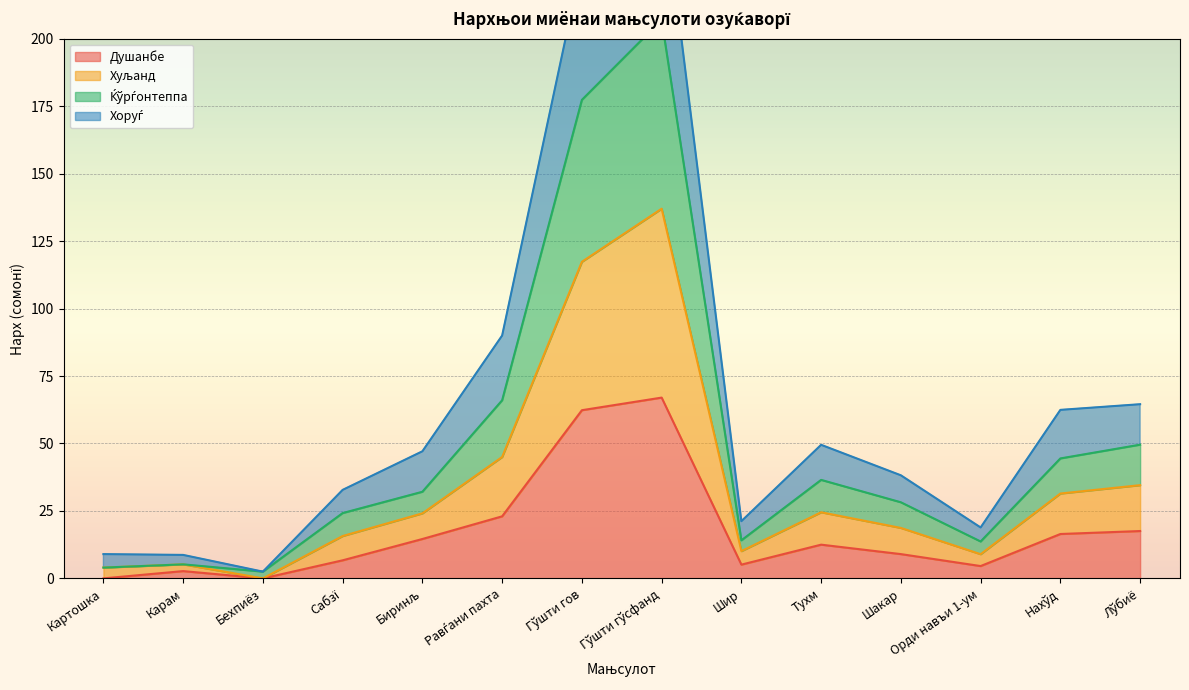

What is the label of the 12th point from the left?

Орди навъи 1-ум